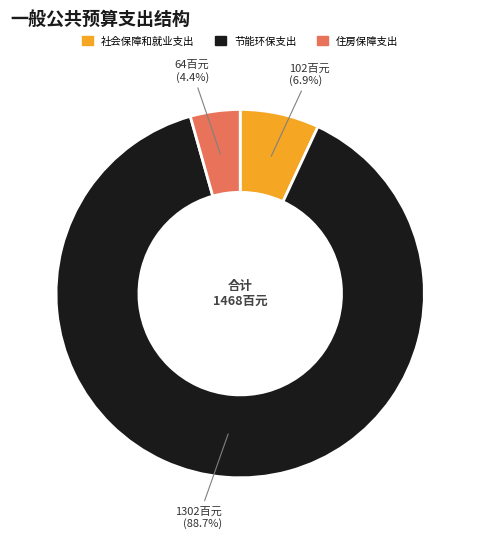

Do 社会保障和就业支出 and 住房保障支出 together represent more than half of the pie?

No